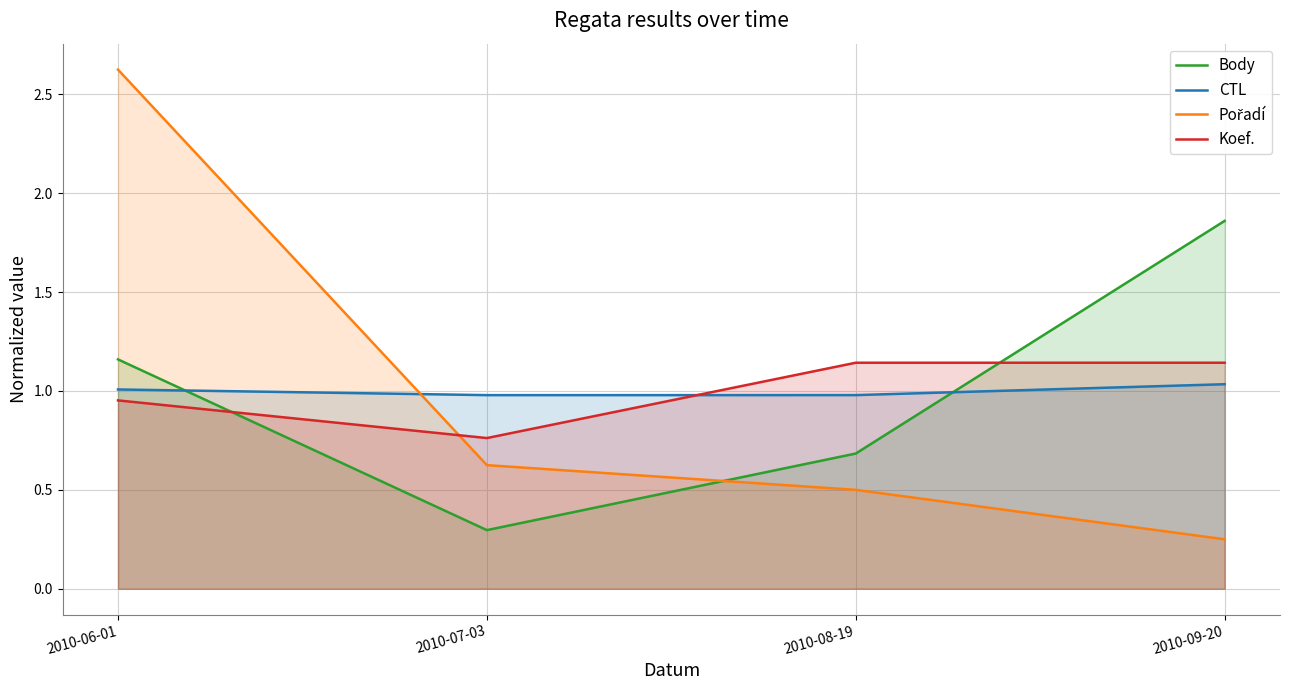

Read the Koef. value at 2010-07-03.

0.8